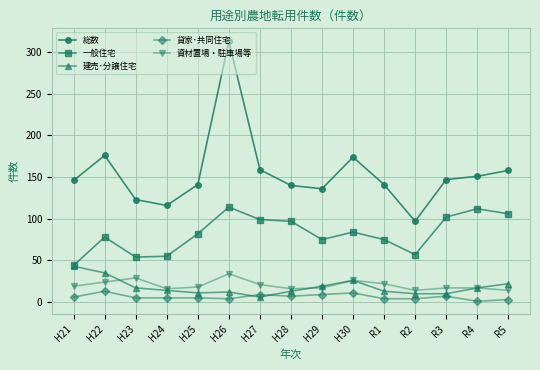

Which series has the largest range (max minus min)?

総数